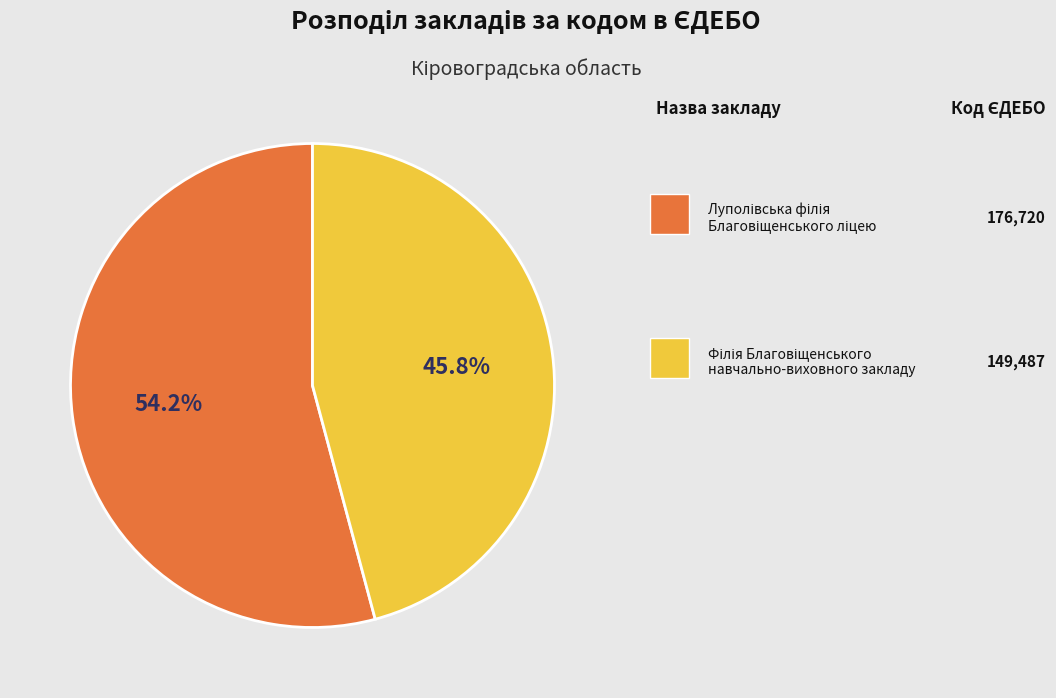

Is there any slice that represents more than half of the pie?

Yes